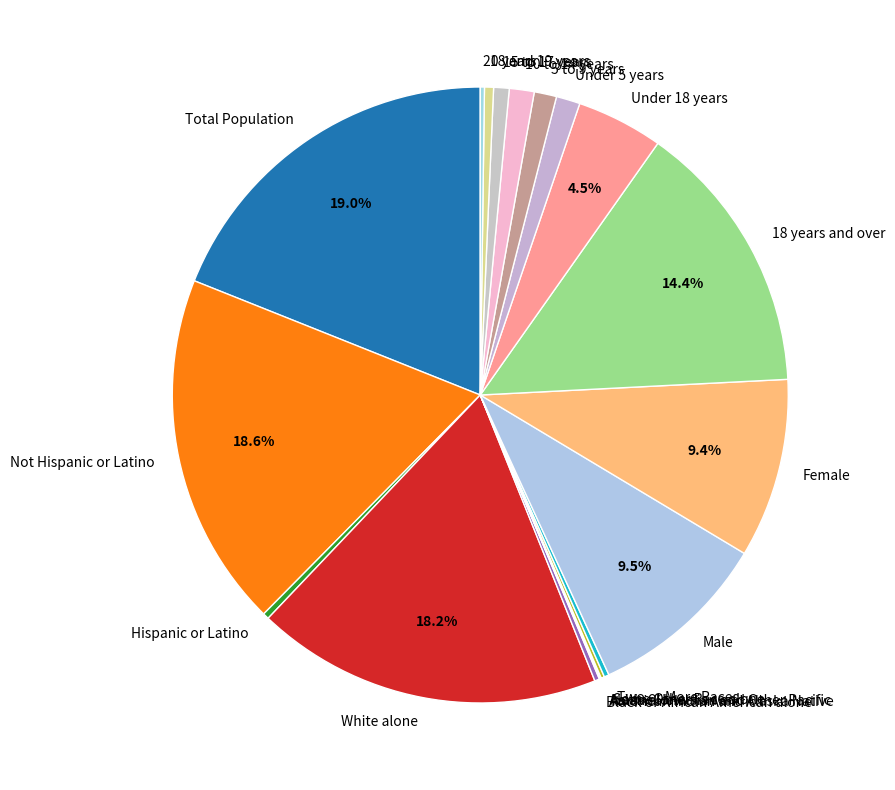

Approximately how many times larger is the value at Total Population compared to Female?

2.0